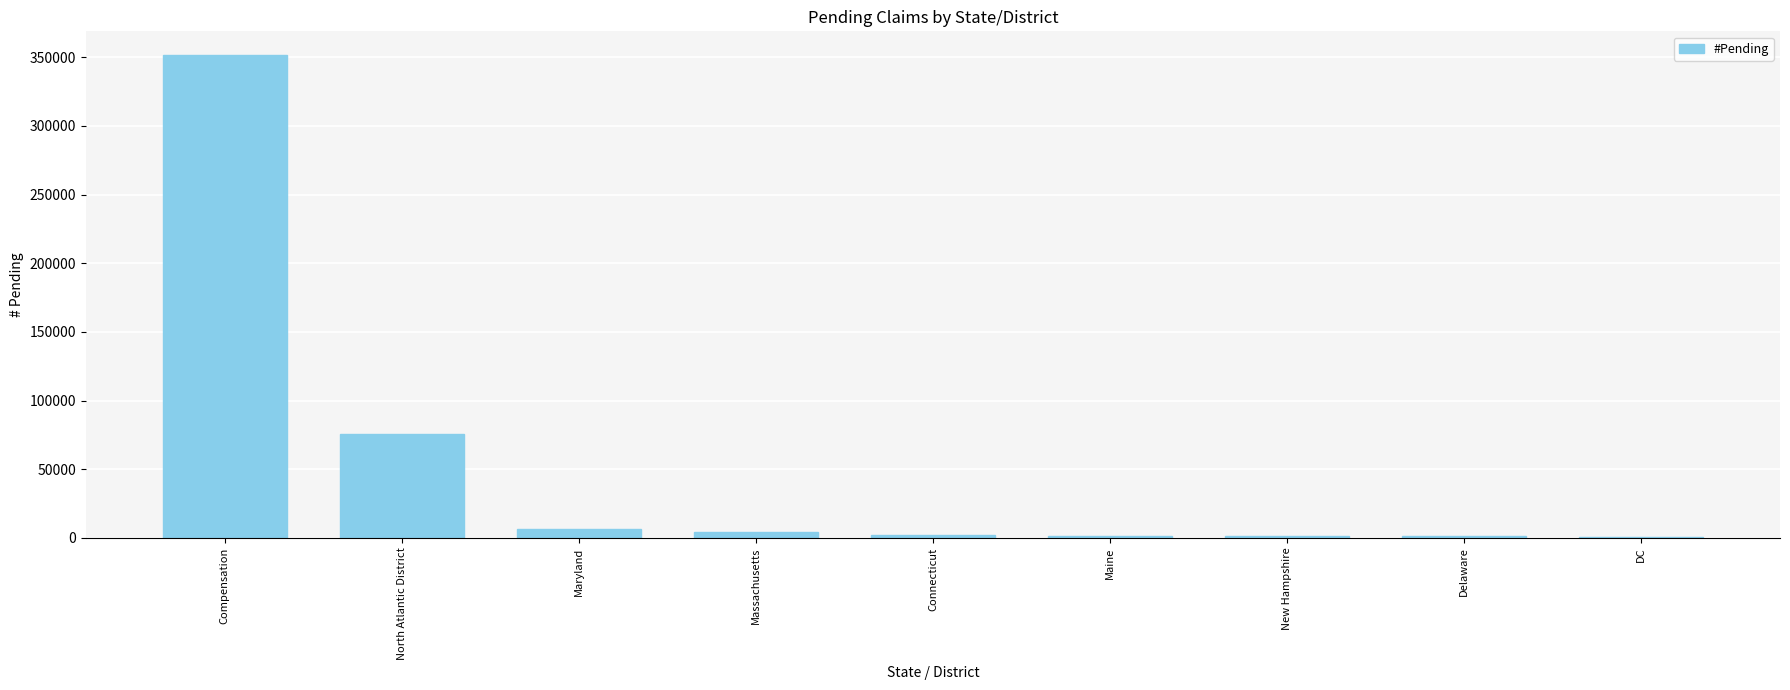

Which category has the highest value across all series?

Compensation